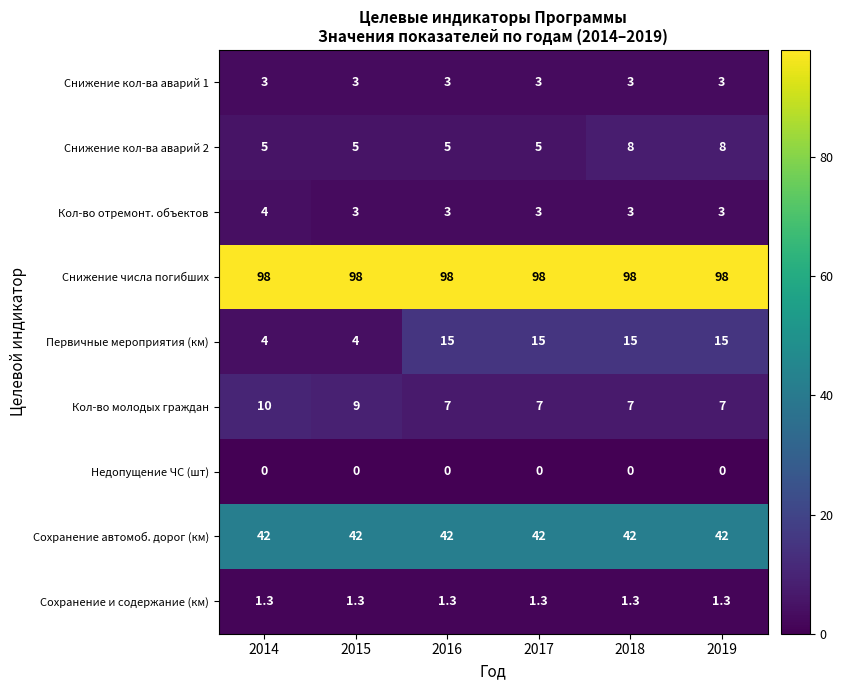

Is it true that Кол-во отремонт. объектов equals 4.7 at 2019?

False